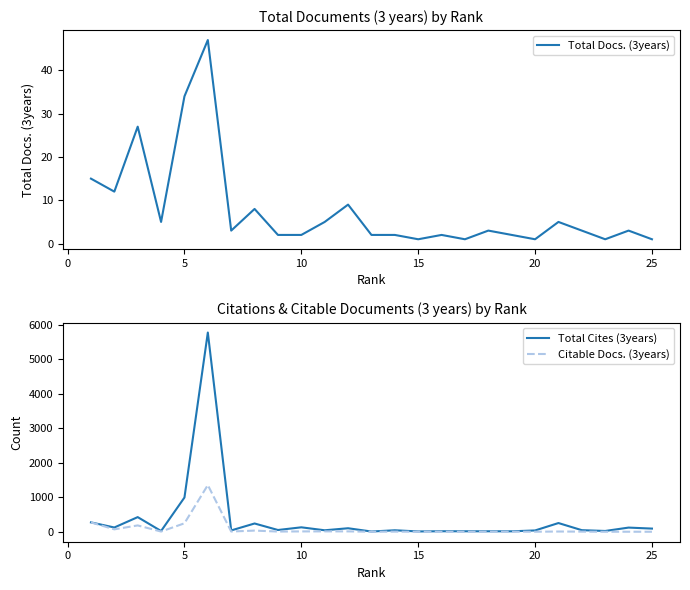

How many interior local peaks does the Total Cites (3years) series have?

9